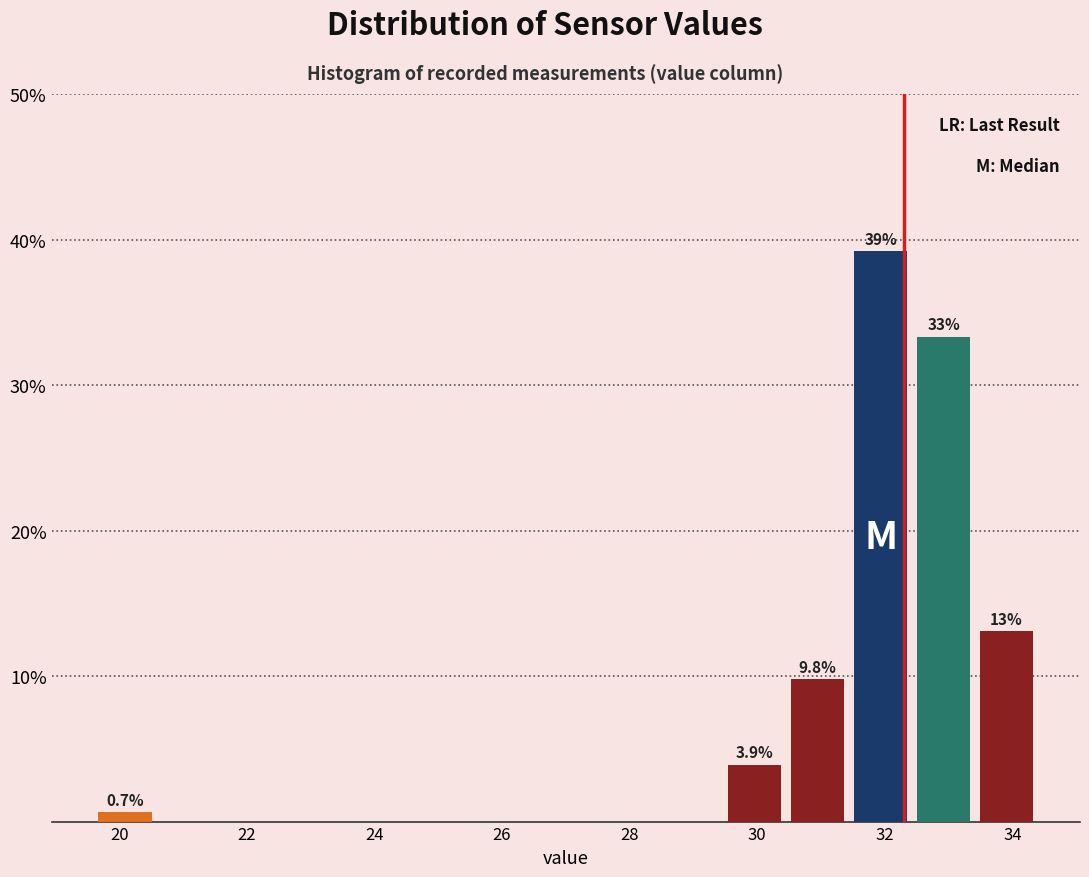

Which range on the x-axis has the tallest bar?

31.4 to 32.4